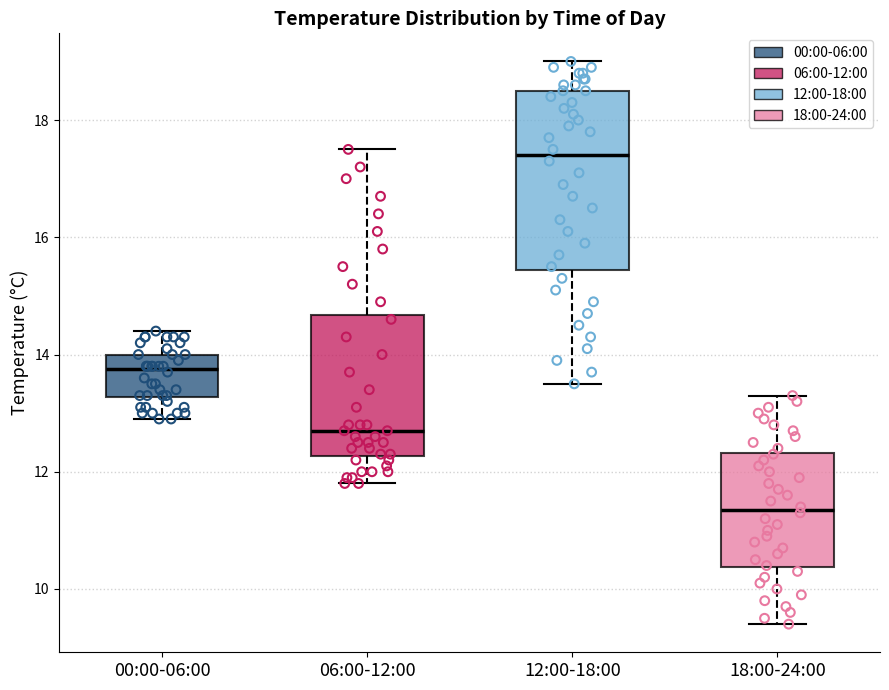

Reading left to right, transcribe this box plot: for each box, give where its median line is, the range the box spans, and where its two whiskers end, as read against the y-axis. The values are not printed on the chart, so give them approximately, as read against the axis.

00:00-06:00: median 13.8, box 13.2 to 14.0, whiskers 13.0 to 14.4
06:00-12:00: median 12.8, box 12.2 to 14.6, whiskers 11.8 to 17.6
12:00-18:00: median 17.4, box 15.4 to 18.6, whiskers 13.6 to 19.0
18:00-24:00: median 11.4, box 10.4 to 12.4, whiskers 9.4 to 13.4